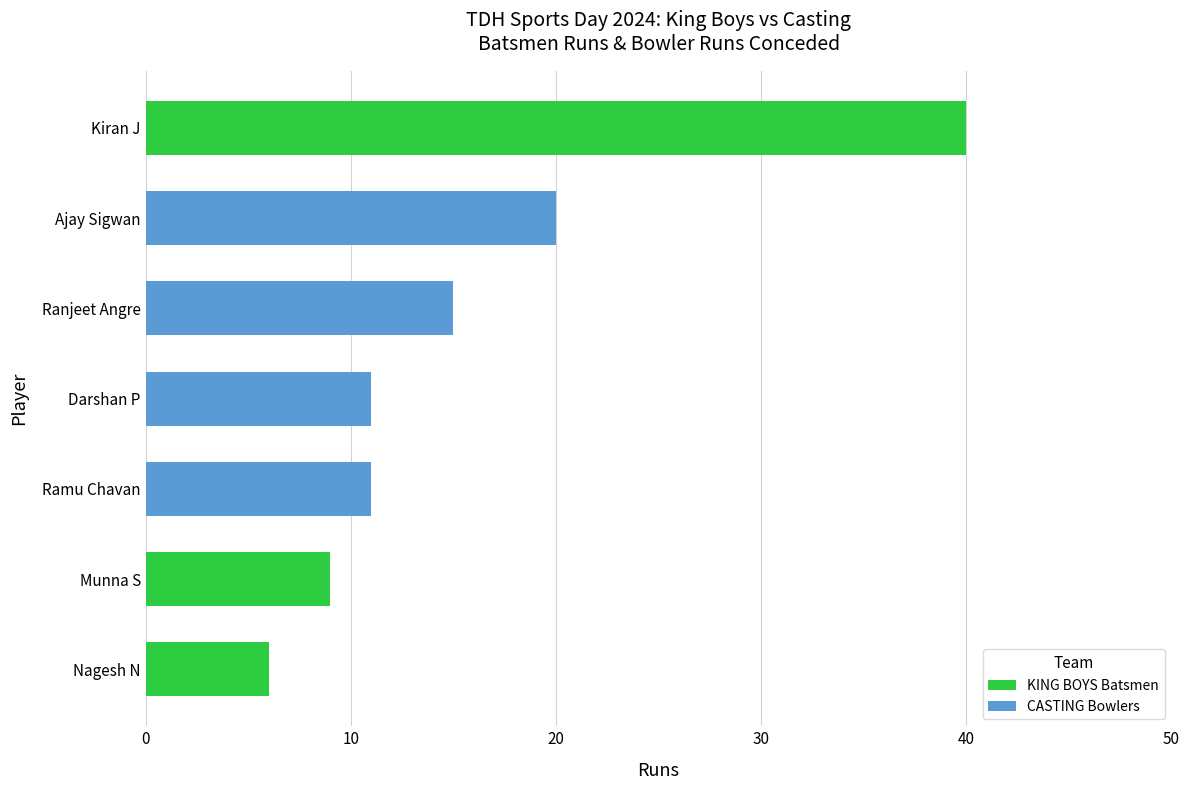

True or false: Balls has a value of -10 at 3.

False